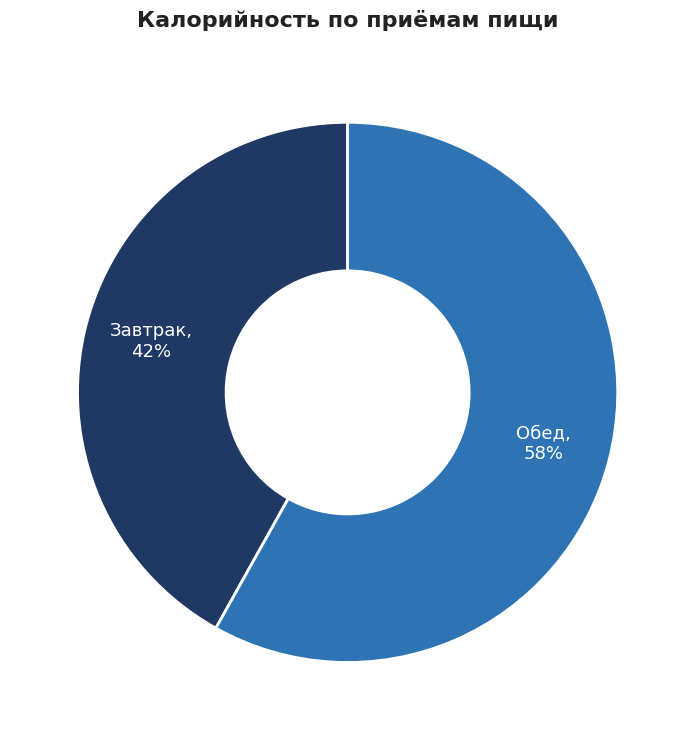

To the nearest percent, what is the difference between the largest and smallest slice percentages?

16%